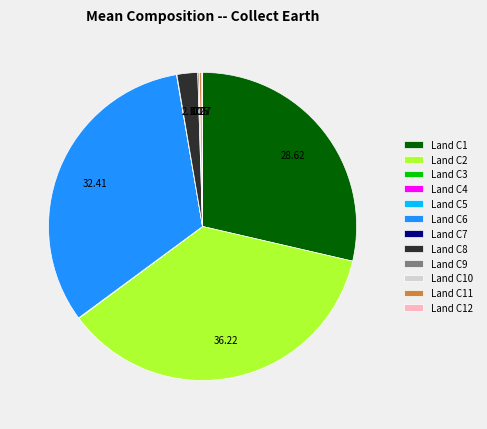

Is Land C8 the majority of the pie?

No